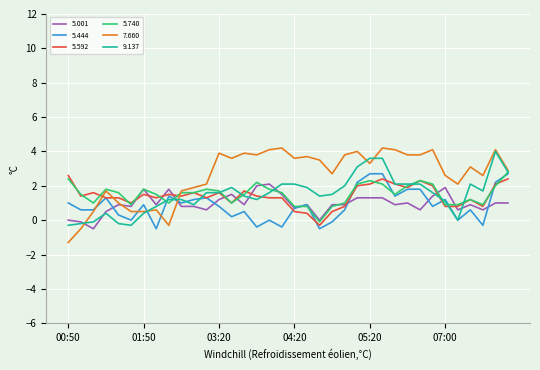

Which series has the widest spread of values?

7.660